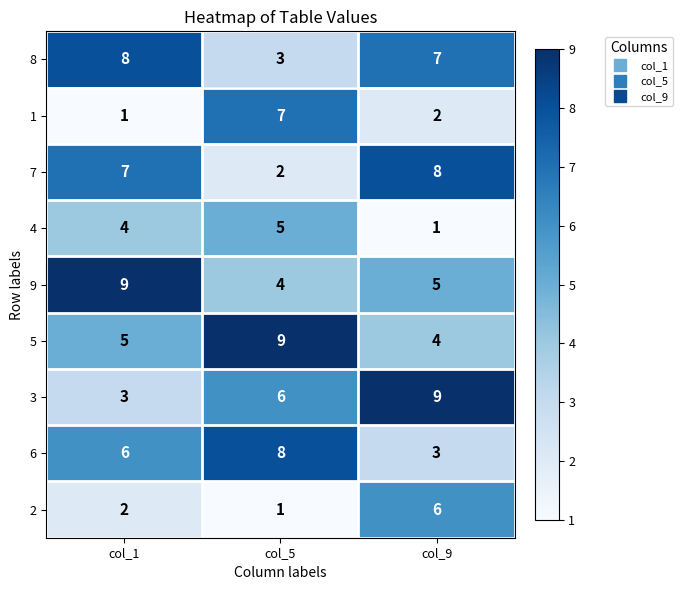

The value of 2 at col_1 is 3. True or false?

False